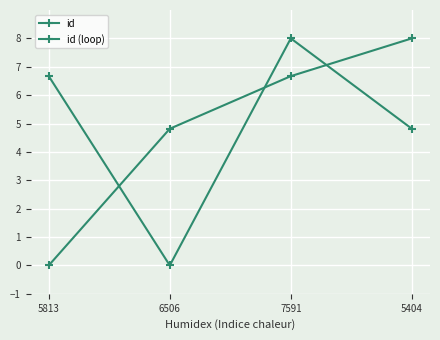

Which series has the widest spread of values?

id